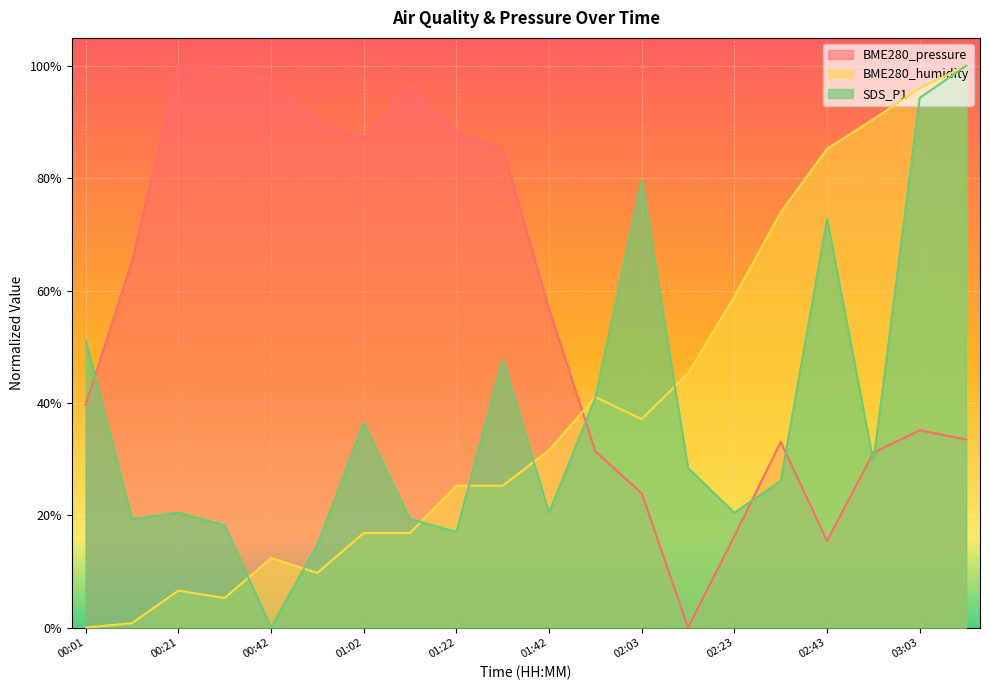

What is the maximum value shown in the chart?

1.0